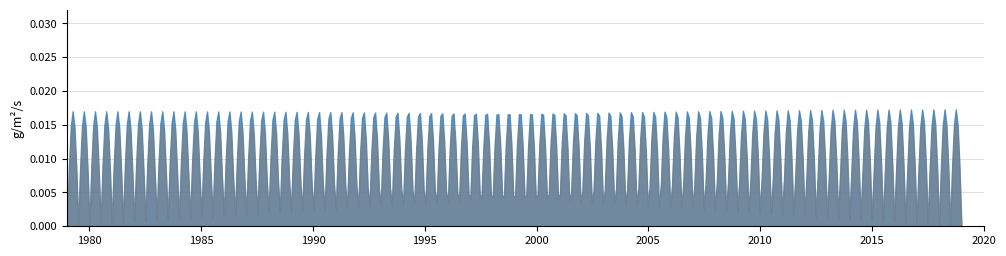

Does the chart have visible grid lines?

Yes